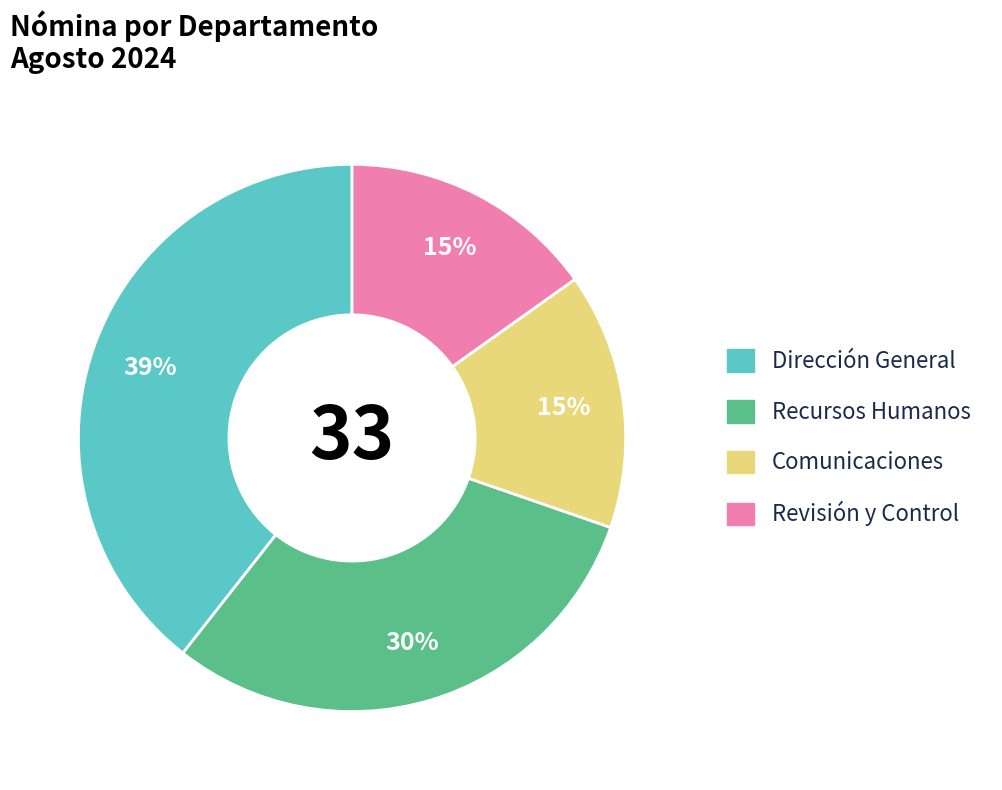

Is there any slice that represents more than half of the pie?

No